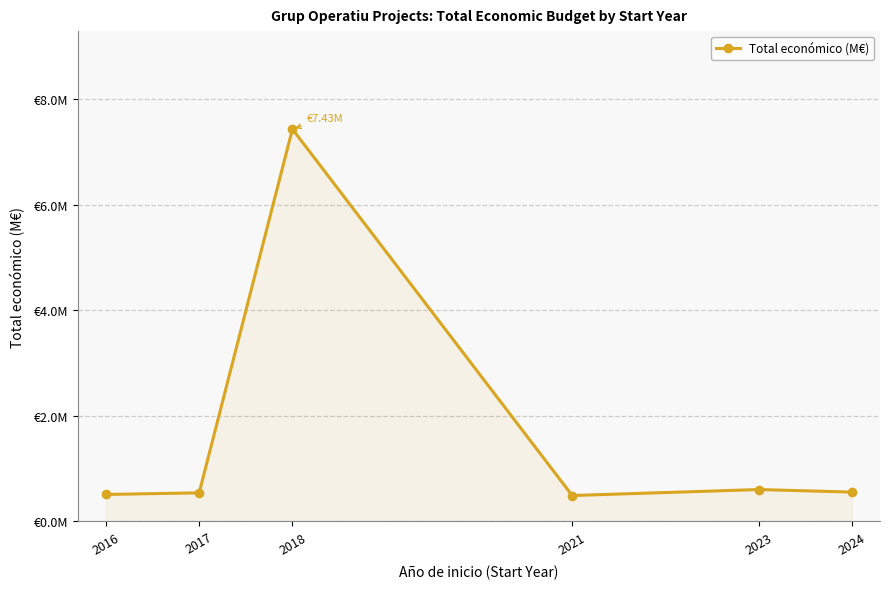

What is the difference between the maximum and minimum values?

6.9